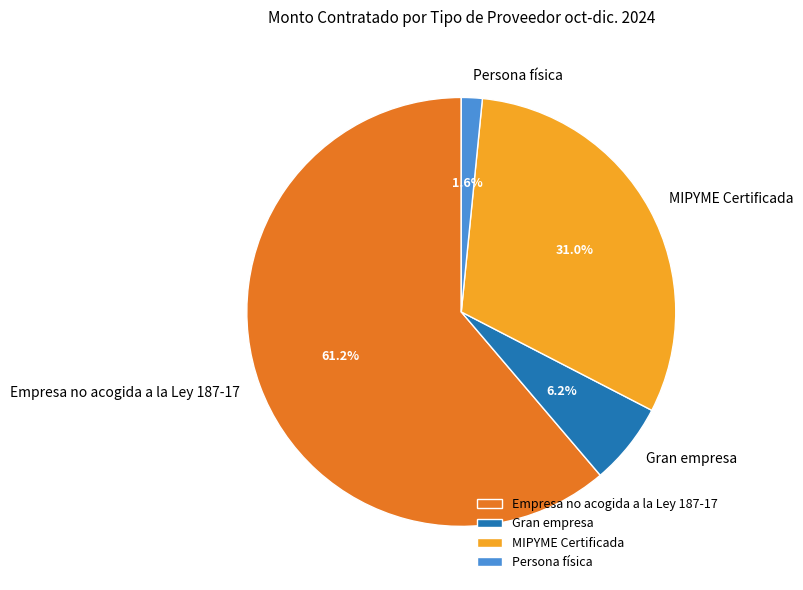

Count the number of slices in the pie.

4